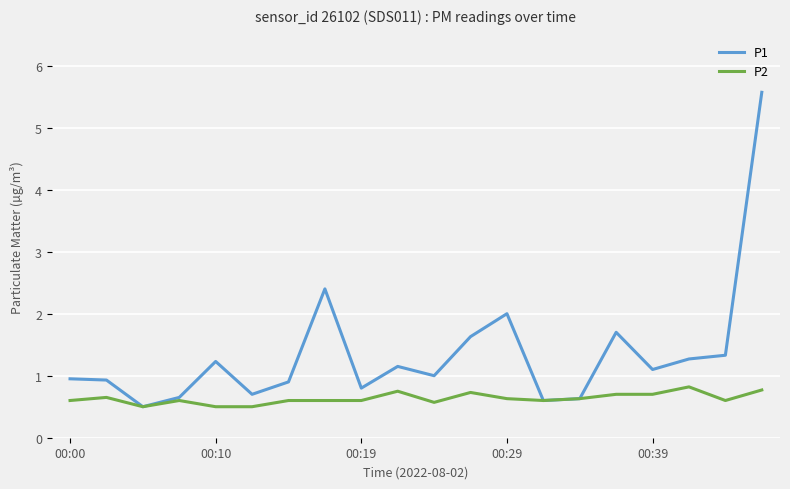

Which series has the widest spread of values?

P1